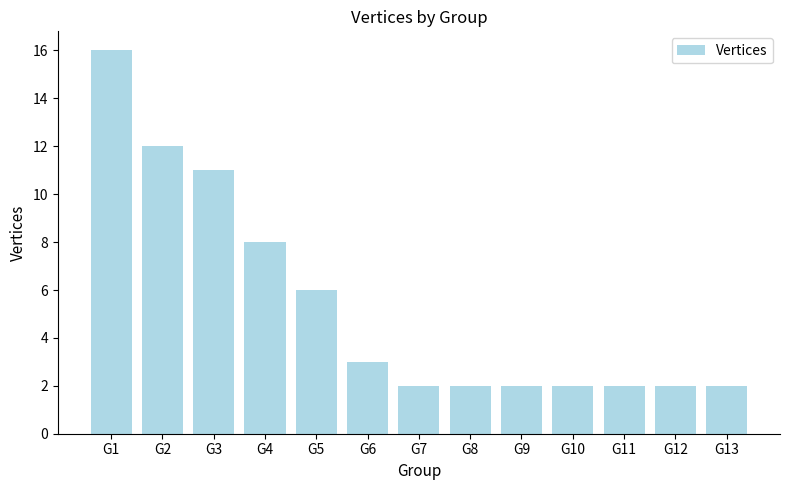

Approximately how many times larger is the value at G3 compared to G9?

5.5